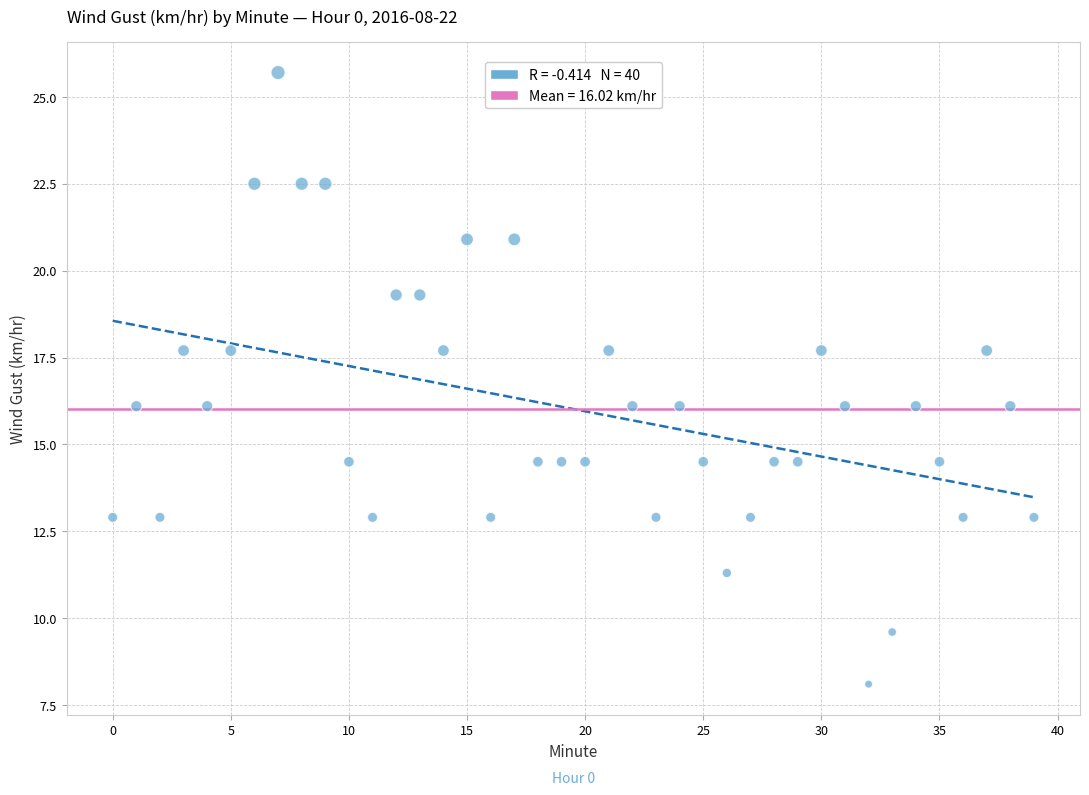

What is the range of Y values (max minus min)?

17.6